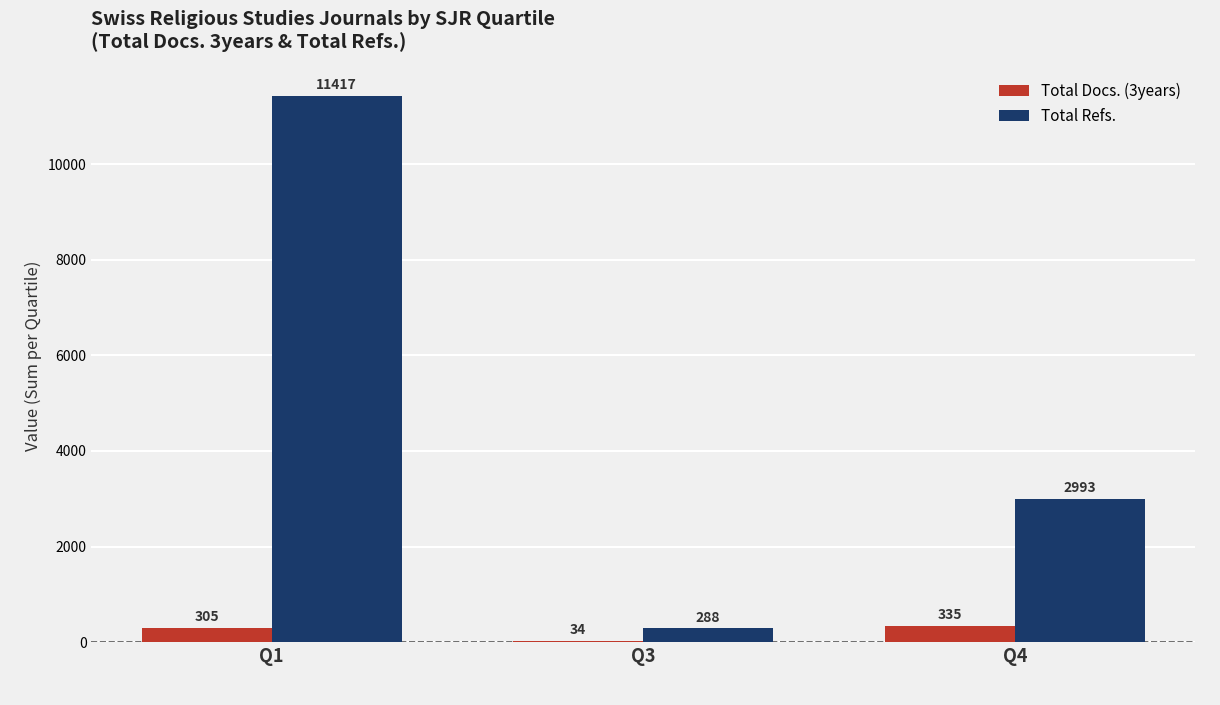

Where does the Total Refs. series first go above 2993?

Q1